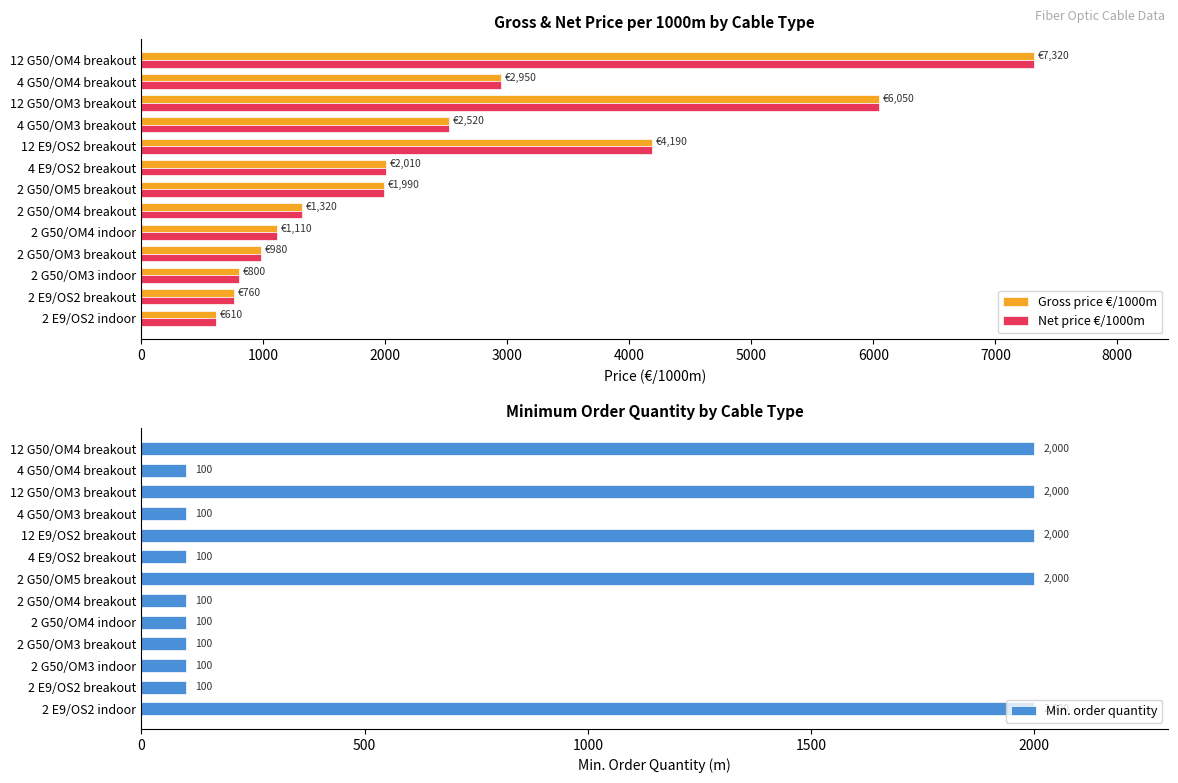

How many values in the Gross price €/1000m series are below 1990?

6